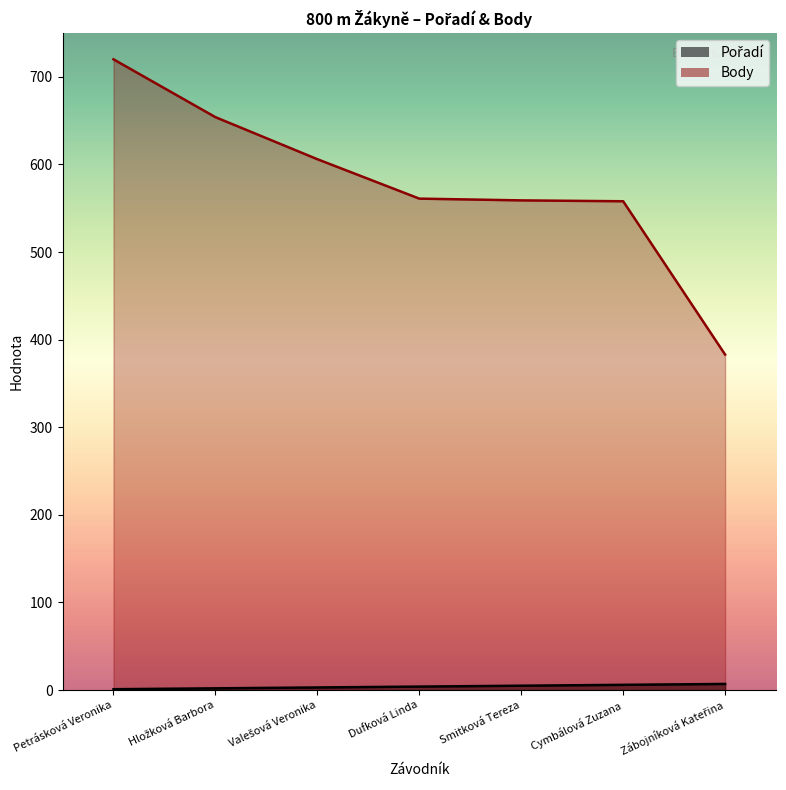

What is the spread (max minus min) of values at Cymbálová Zuzana?

552